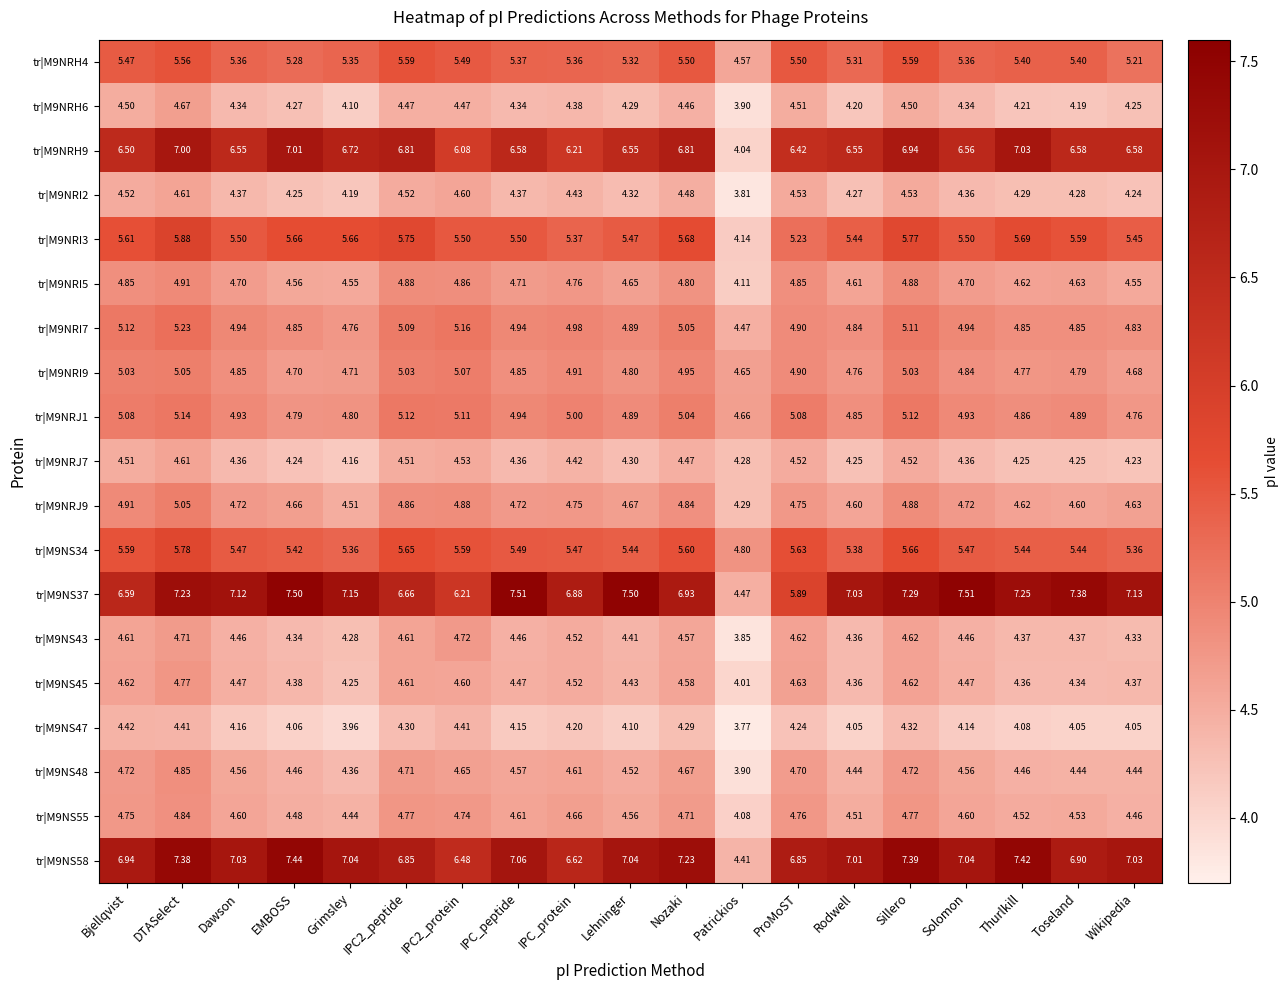

At which category is the sum across all series the highest?

DTASelect